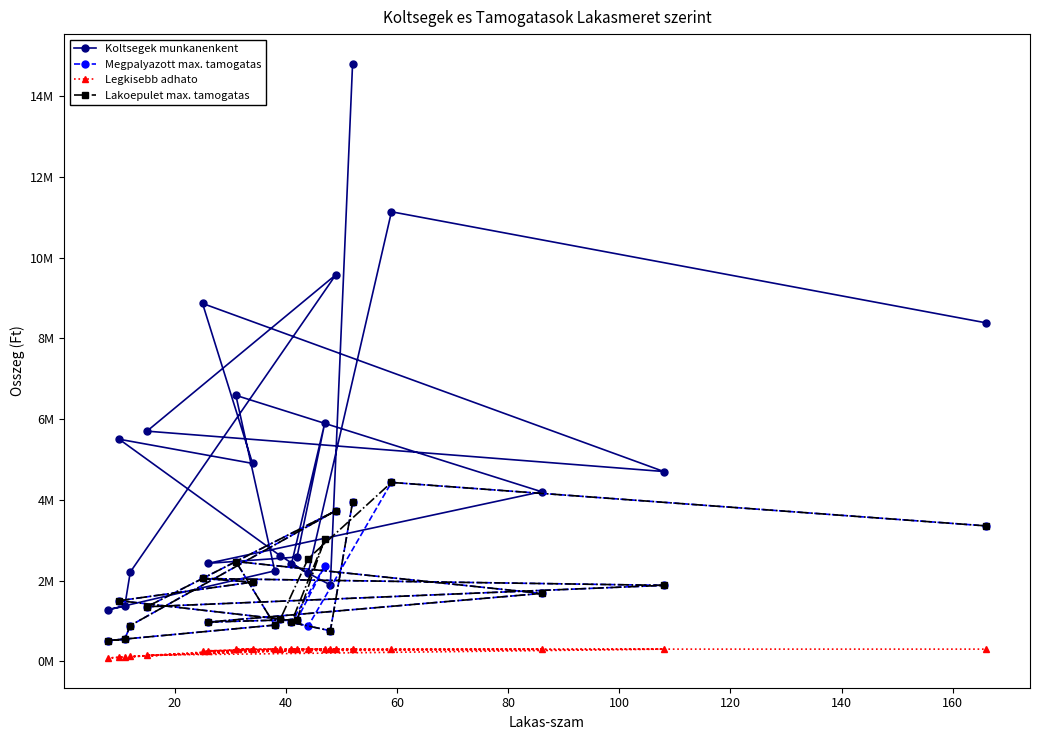

Is the value of Lakoepulet max. tamogatas at 14 greater than the value of Koltsegek munkanenkent at 17?

No